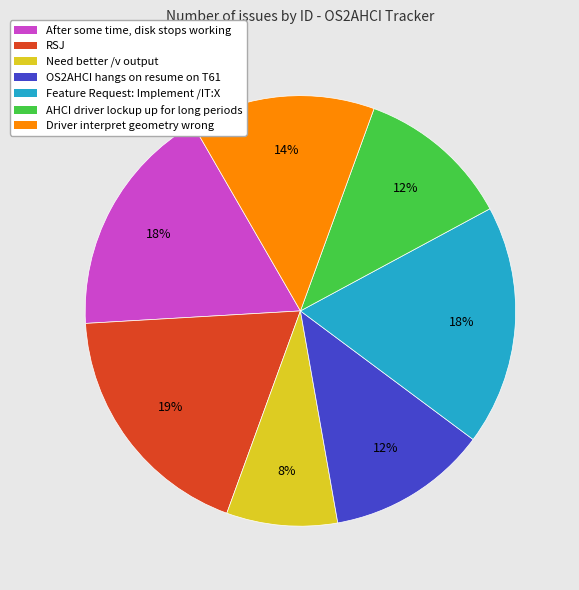

To the nearest percent, what is the difference between the AHCI driver lockup up for long periods and Driver interpret geometry wrong slice percentages?

2%